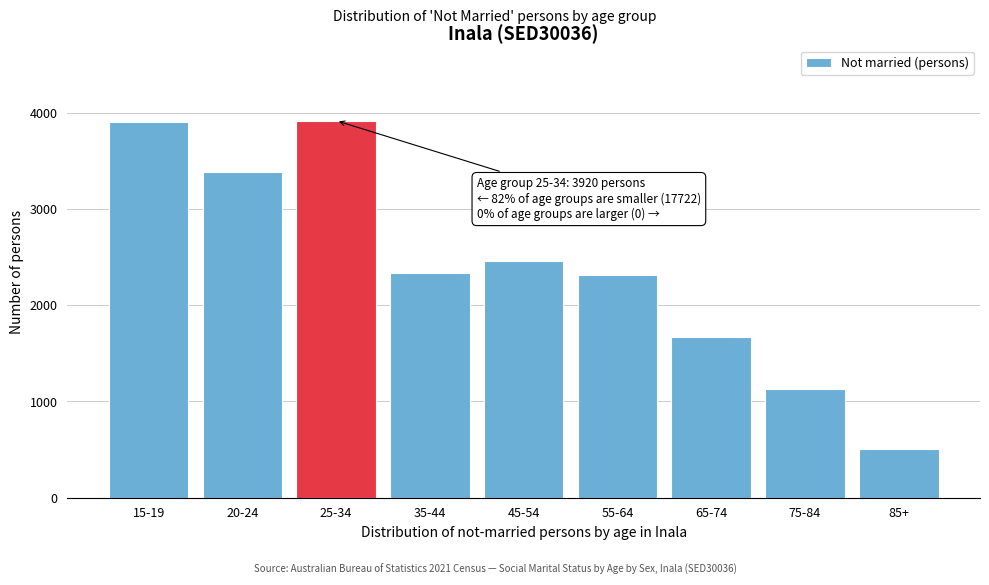

At which label is the value closest to 2215?

55-64